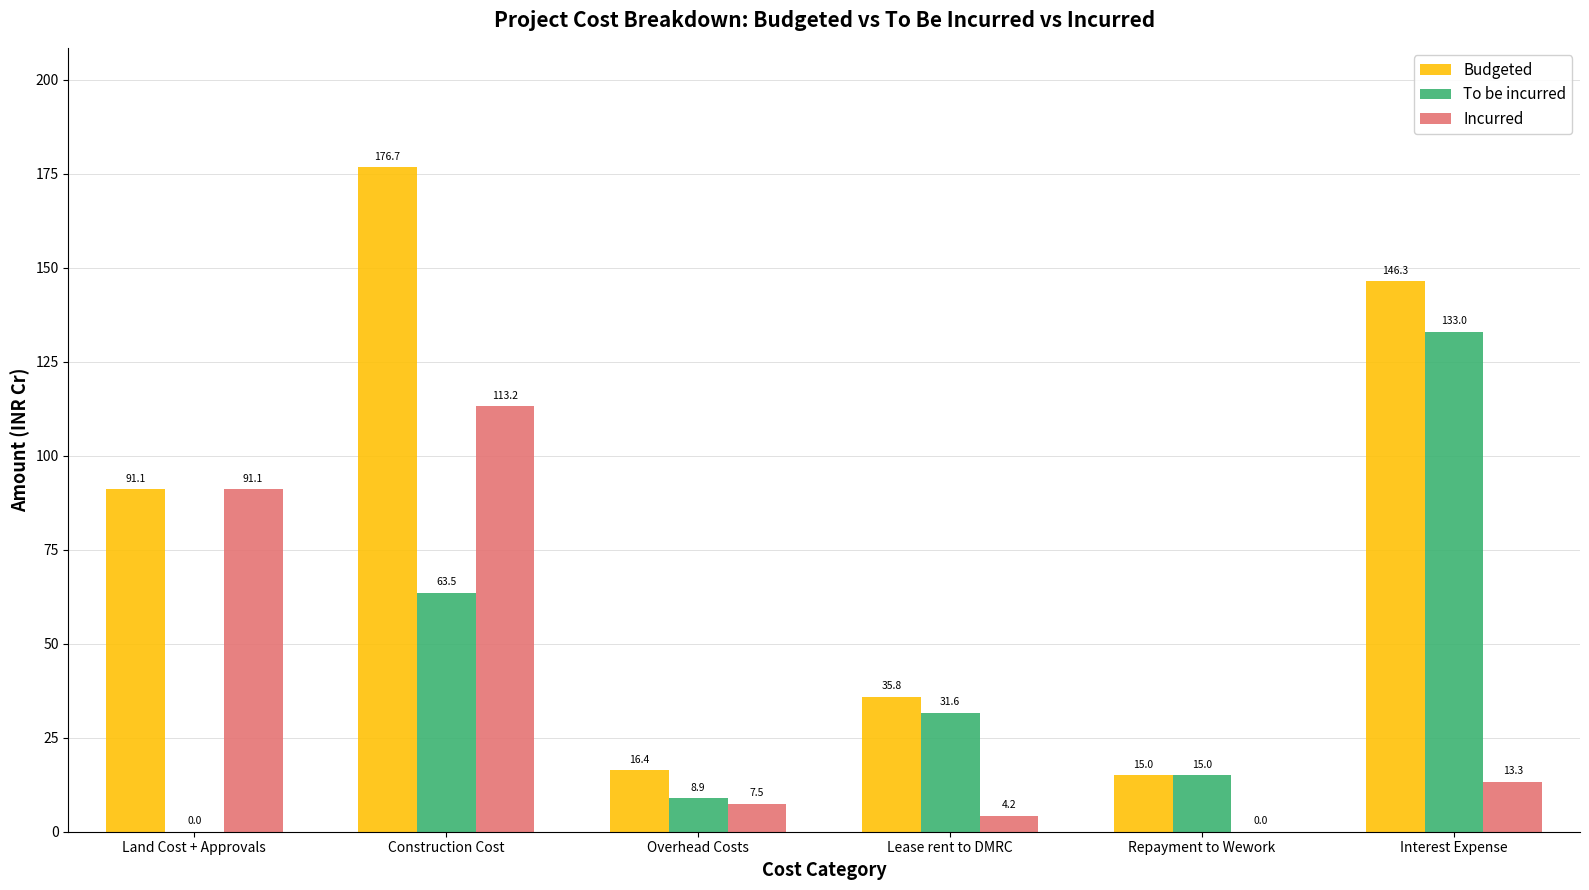

Is the value of Incurred at Overhead Costs greater than the value of Budgeted at Construction Cost?

No